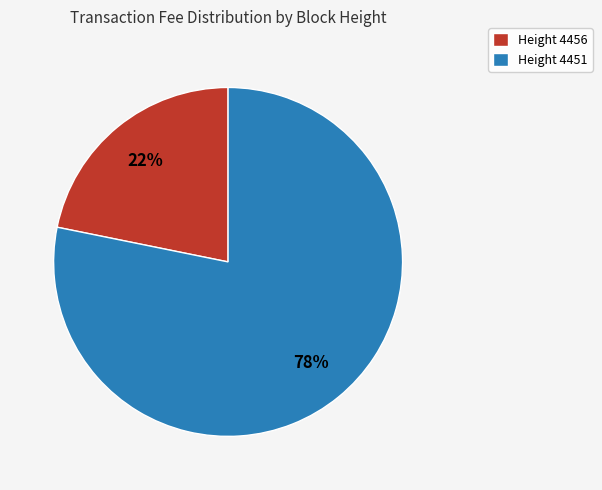

Combined, do Height 4456 and Height 4451 account for over 50%?

Yes